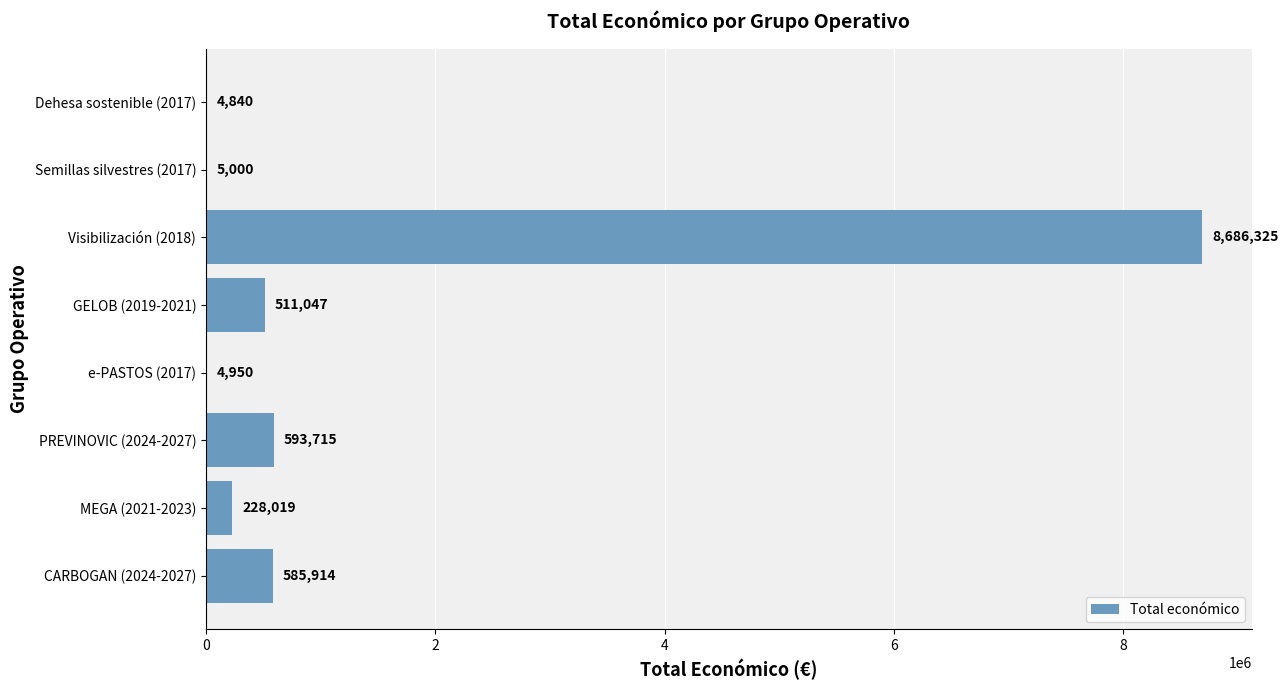

What is the greatest value displayed?

8686325